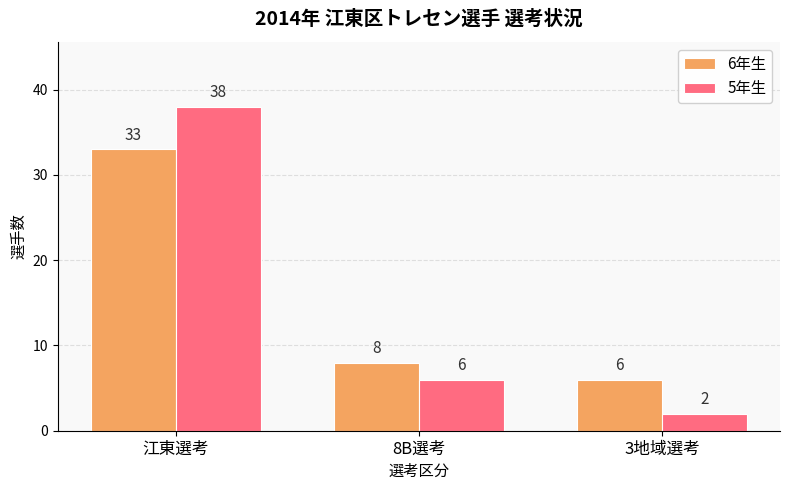

Which series has the largest range (max minus min)?

5年生